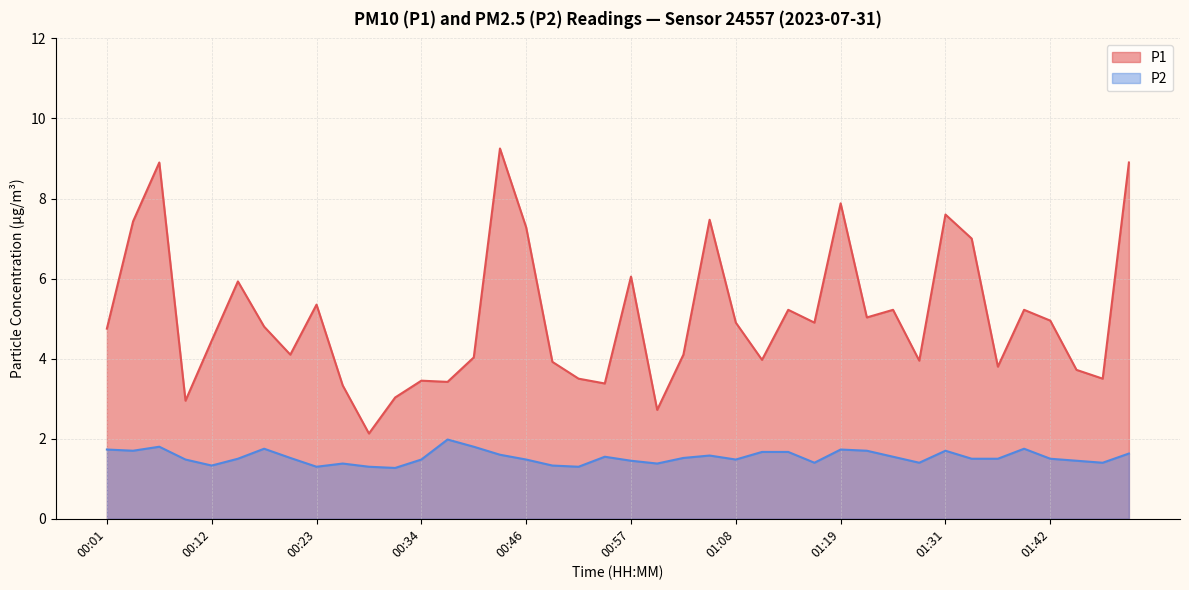

At which category is the sum across all series the highest?

00:43